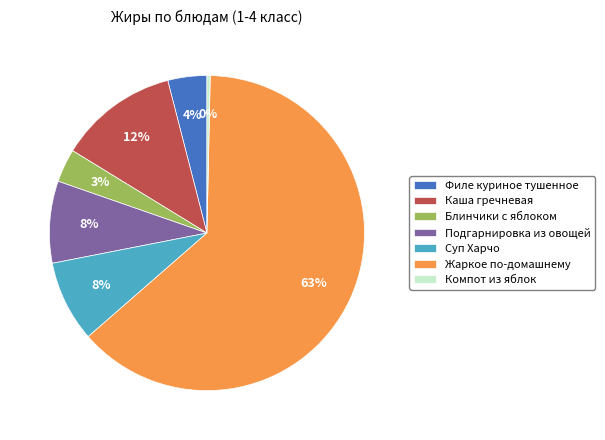

Which has a higher value, Жаркое по-домашнему or Каша гречневая?

Жаркое по-домашнему